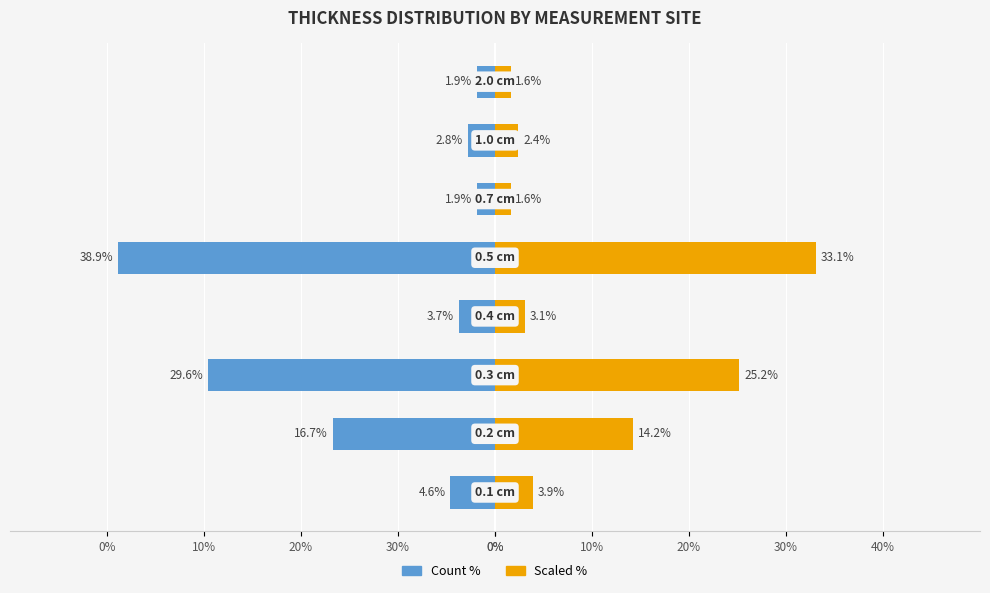

Read the Count % value at 10%.

-2.8